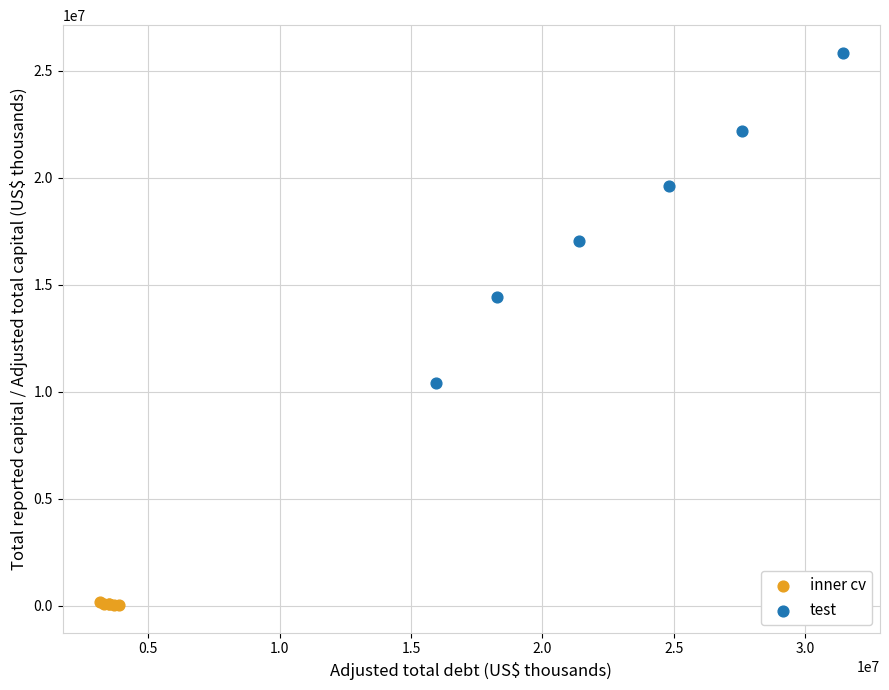

What are all the series names shown in the legend?

inner cv, test